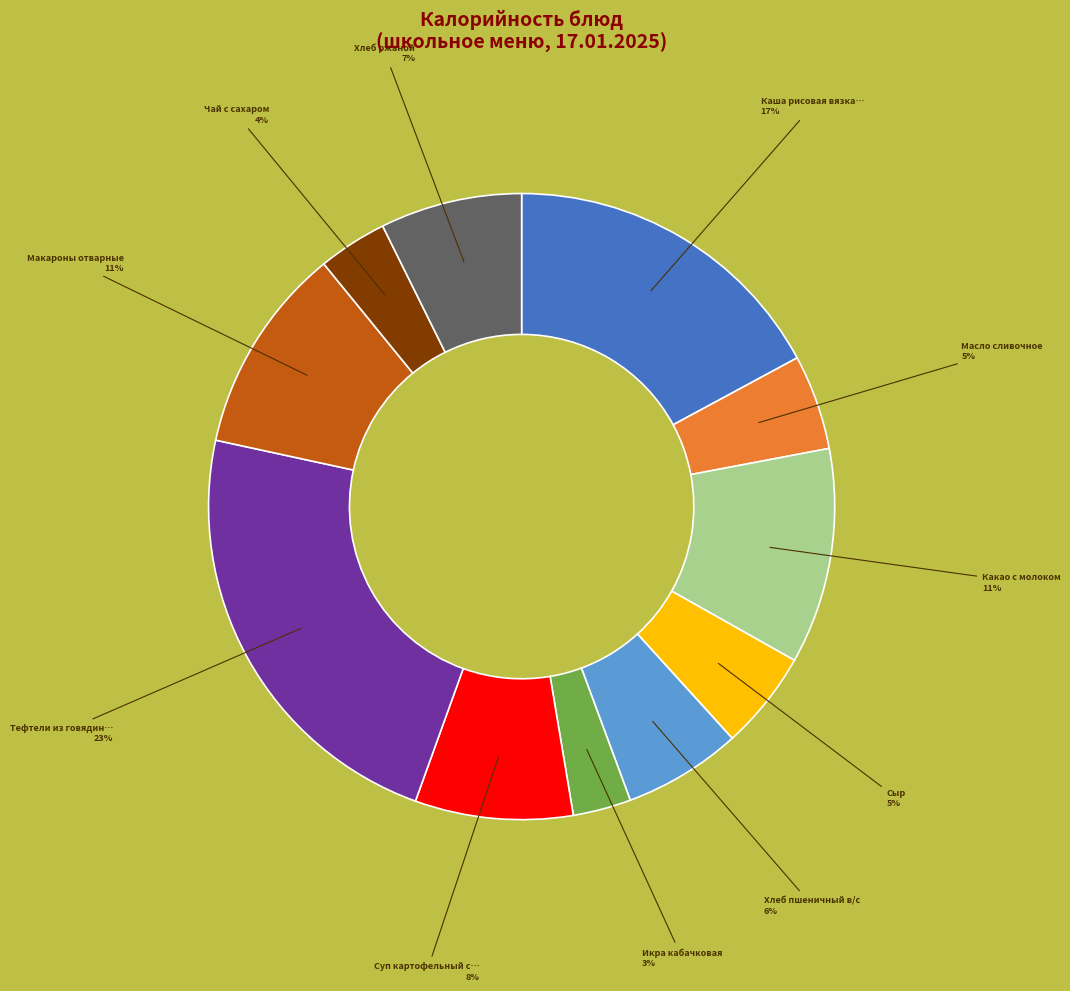

Does any single category account for the majority?

No